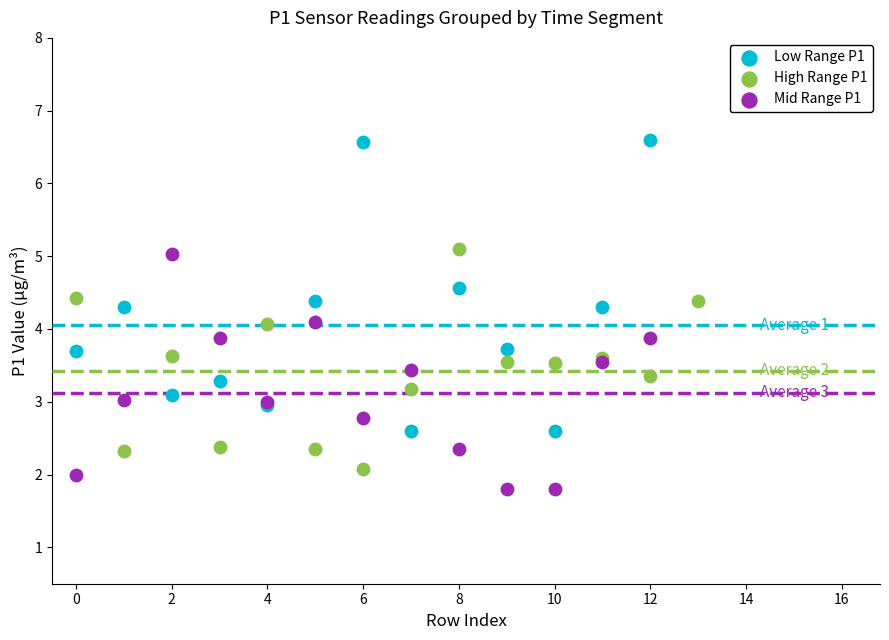

Which series has the largest Y range (max minus min)?

Low Range P1